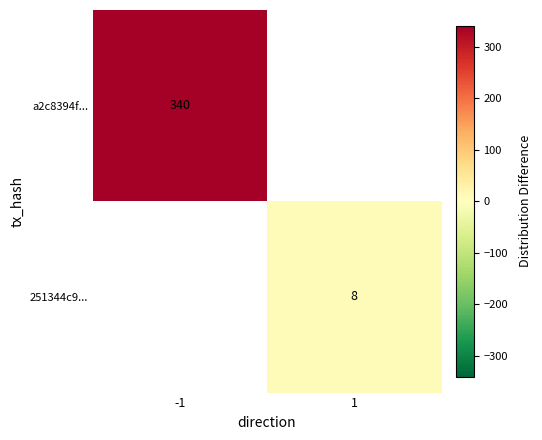

At which category does the chart reach its minimum across all series?

1